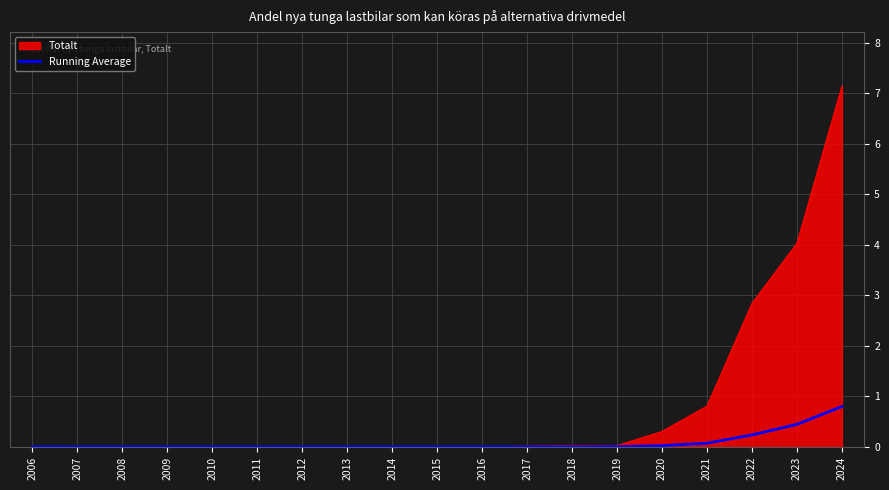

What is the spread (max minus min) of values at 2023?

3.6